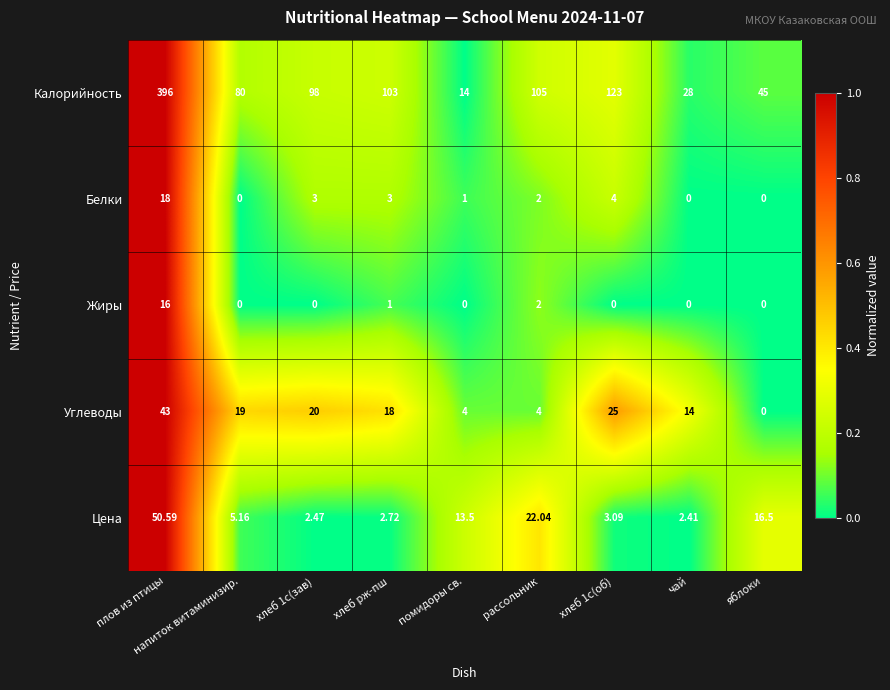

At плов из птицы, list the series in order from largest to smallest.

Калорийность, Цена, Углеводы, Белки, Жиры